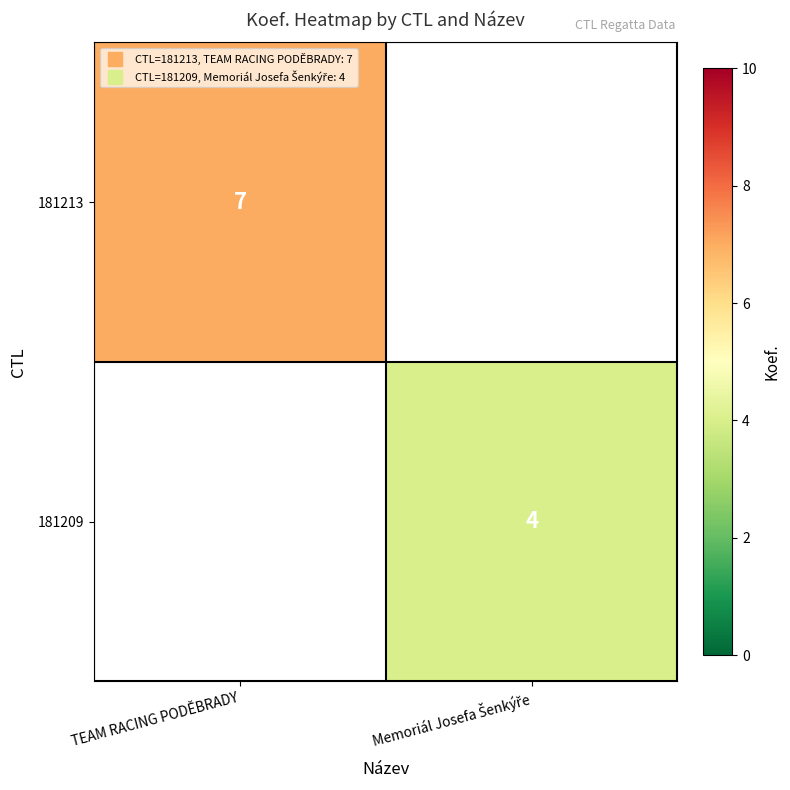

How many series are shown in this chart?

2